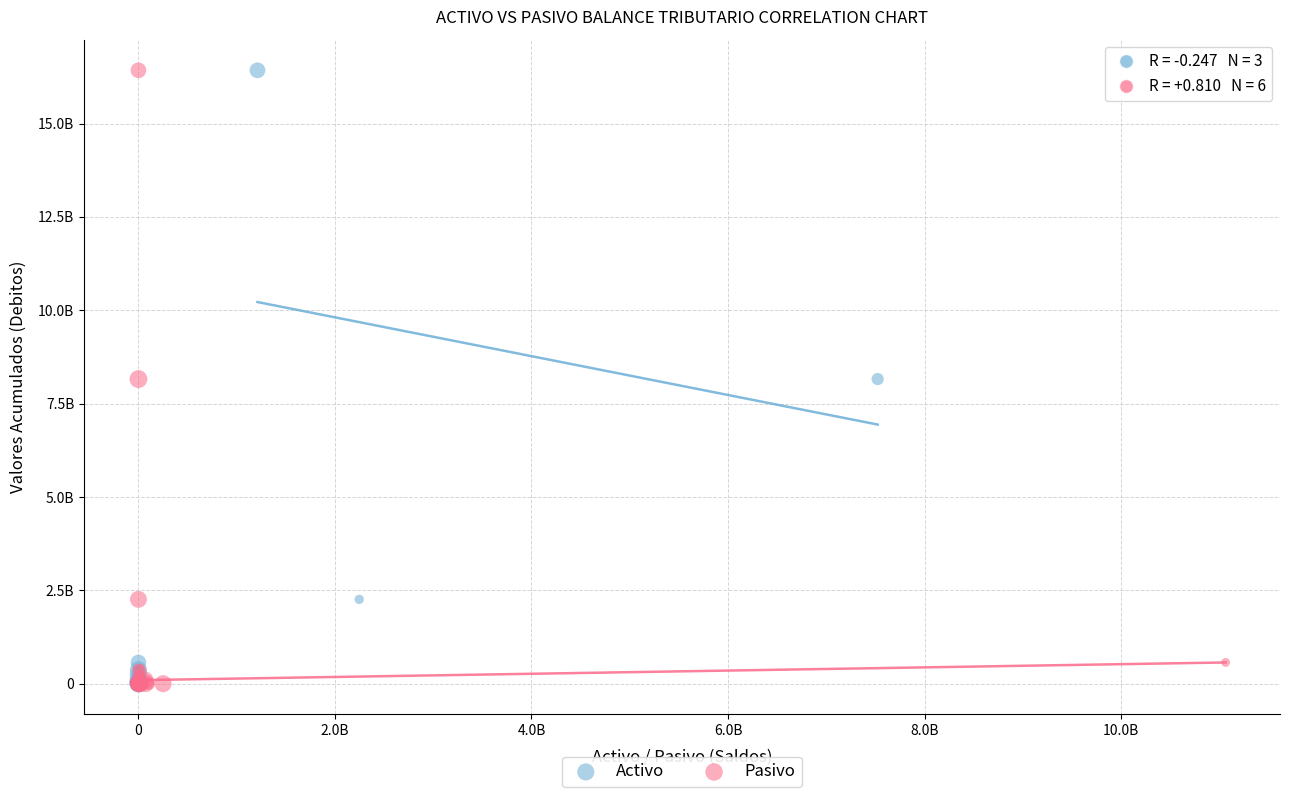

What are all the series names shown in the legend?

Activo, Pasivo